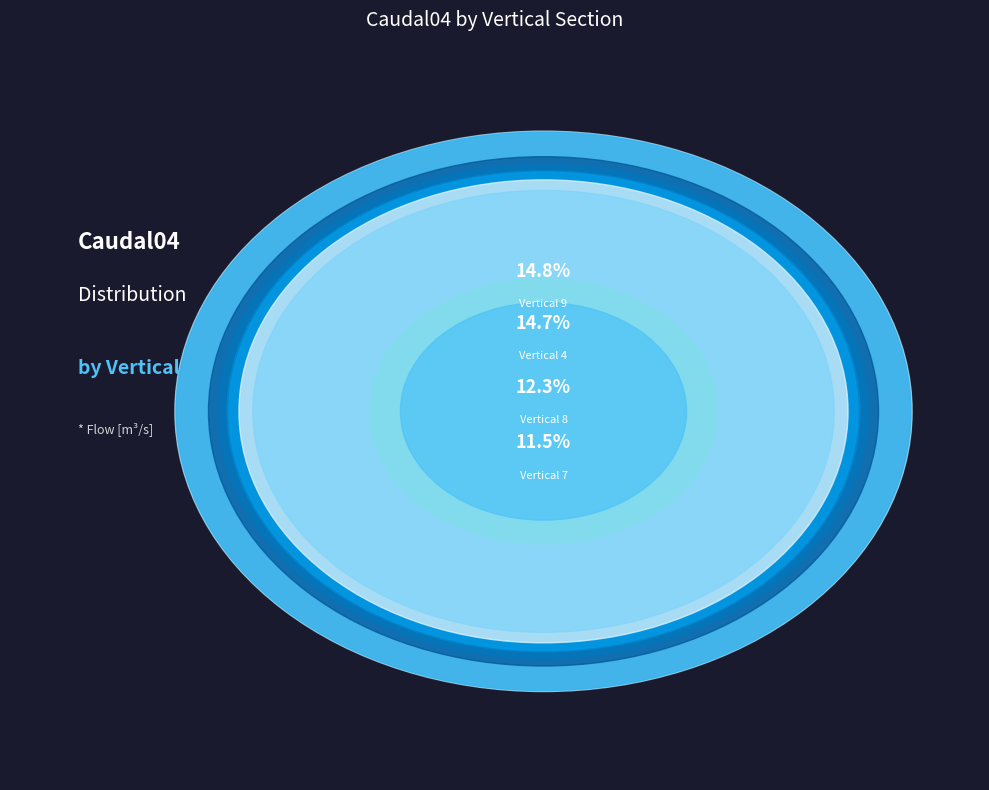

Is it true that Vertical 8 is 20% of the pie?

False